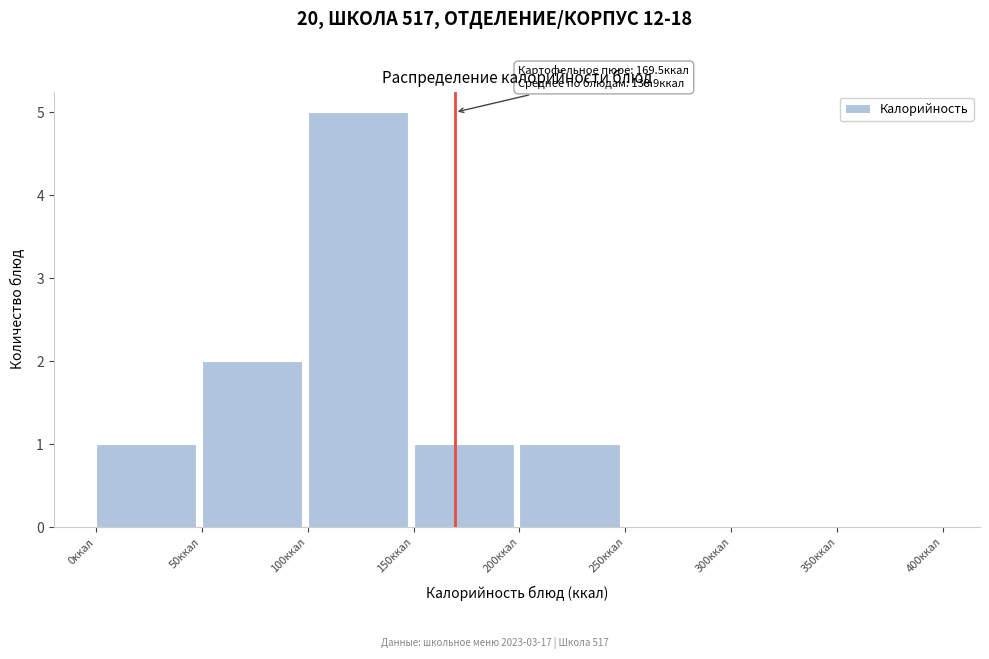

Which range on the x-axis has the tallest bar?

100 to 150